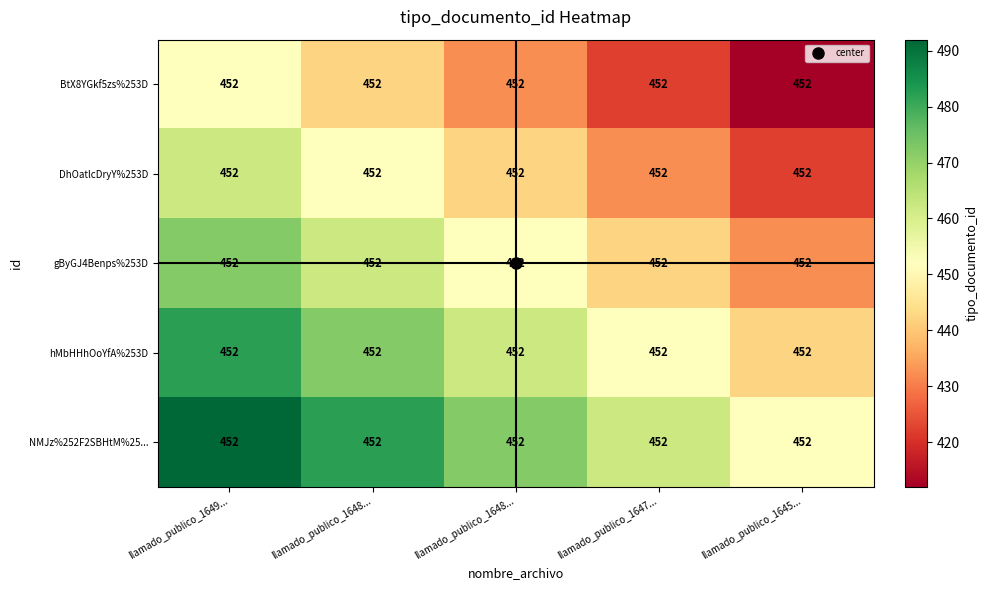

What is the spread (max minus min) of values at llamado_publico_1645...?

40